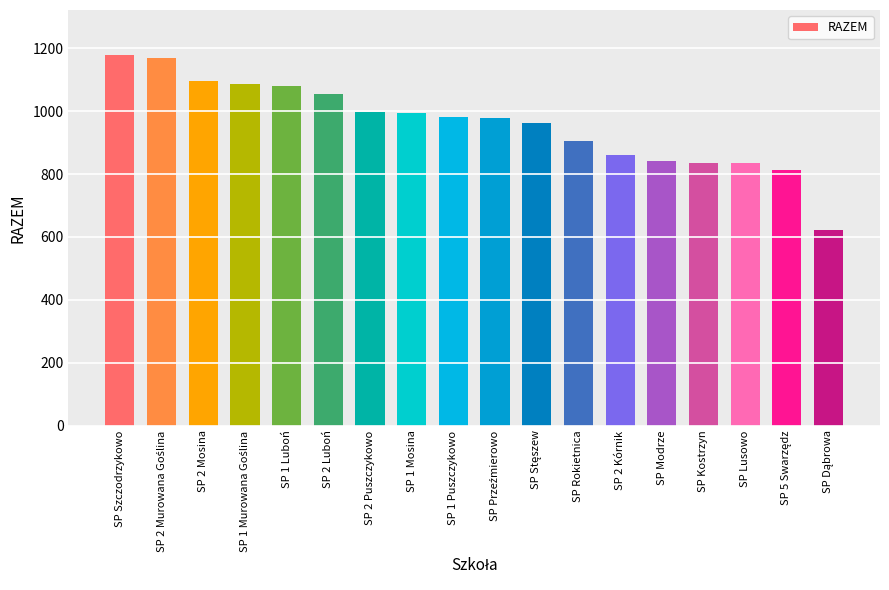

How many bars are there in total?

18